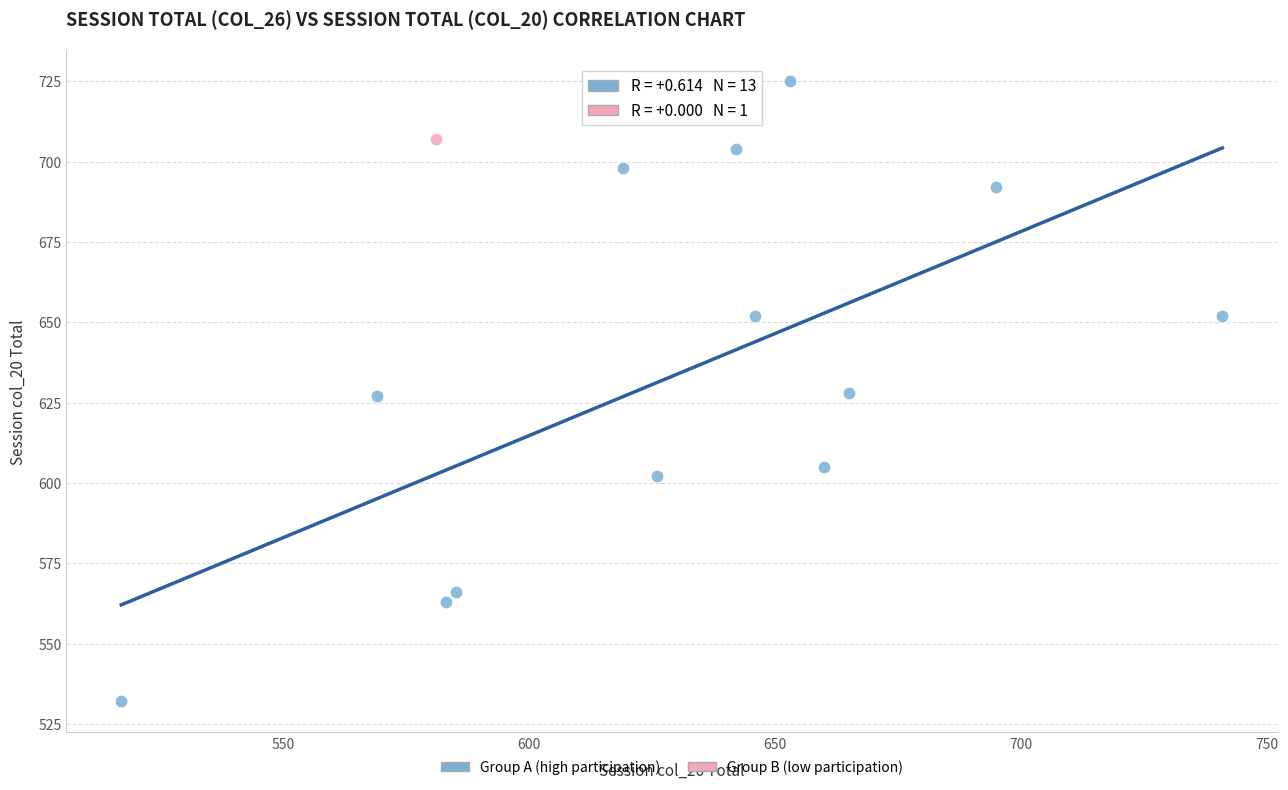

What are all the series names shown in the legend?

Group A (high participation), Group B (low participation)